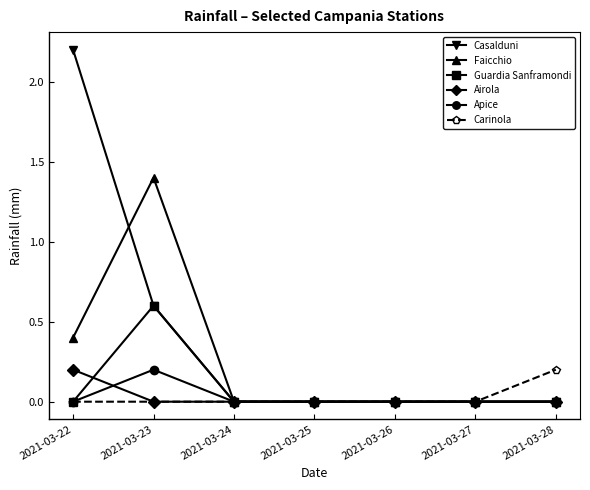

Where is the first local maximum for Faicchio?

2021-03-23